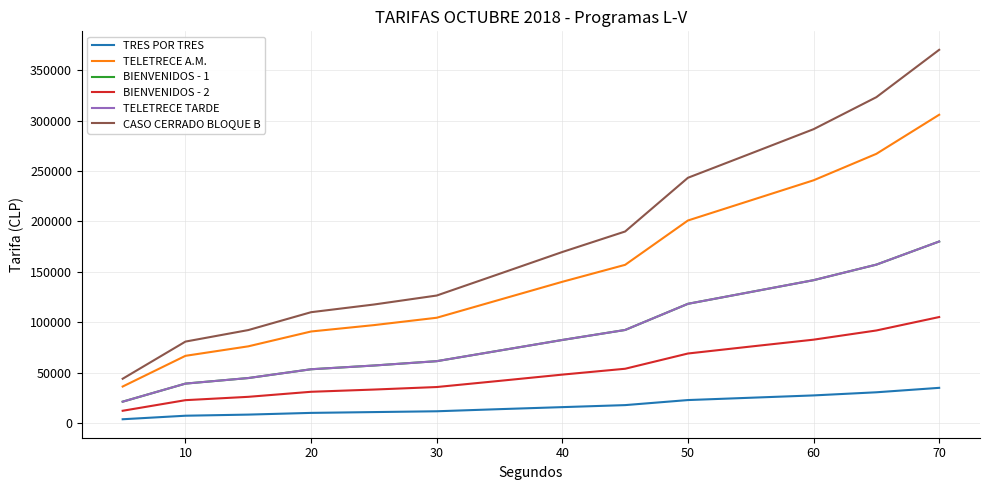

True or false: BIENVENIDOS - 2 and BIENVENIDOS - 1 intersect in this chart.

False